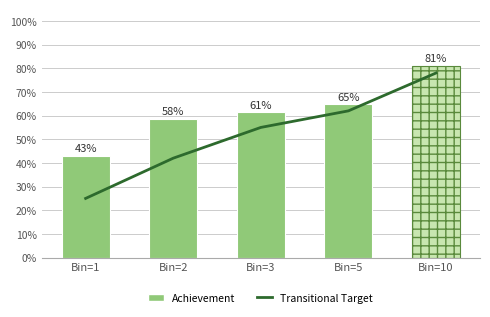

Where is Transitional Target nearest to the value 0?

Bin=1